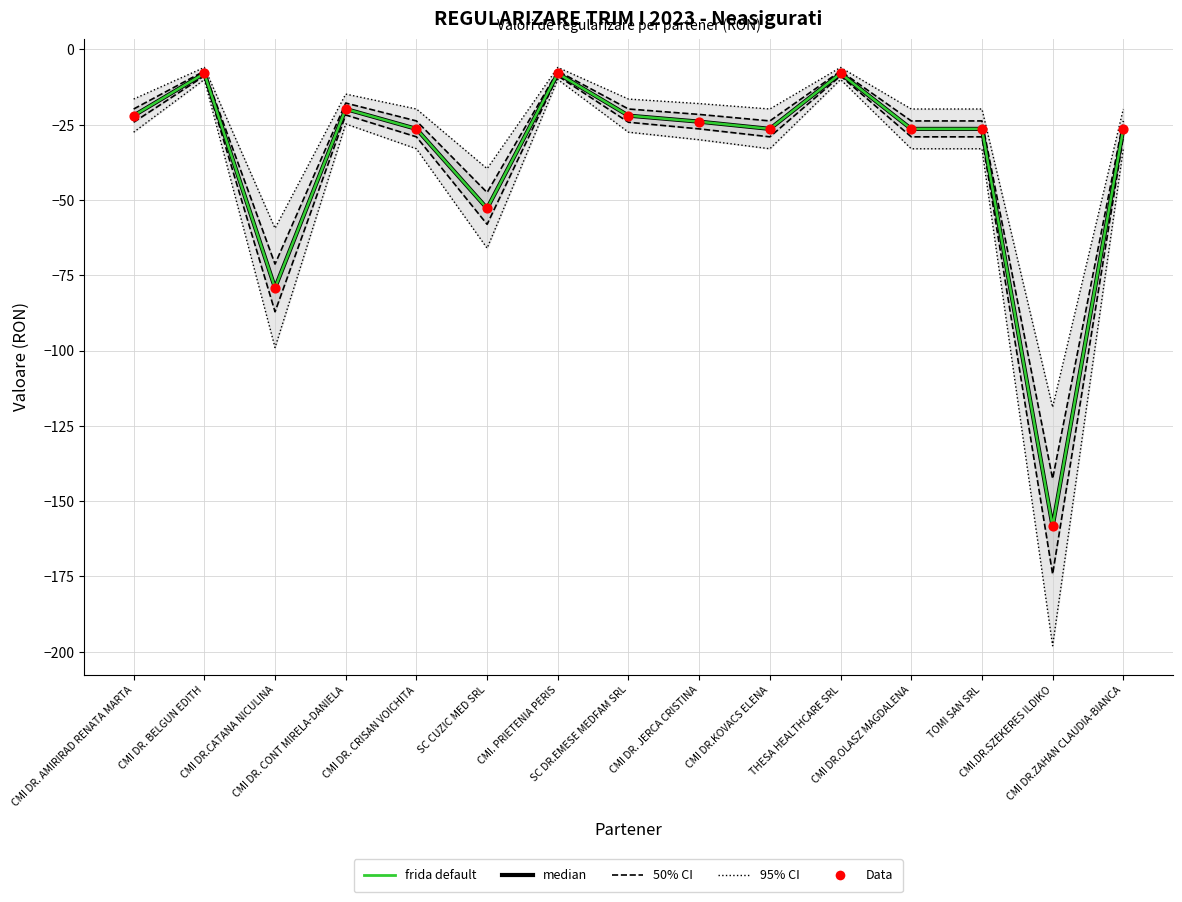

What is the total value across all series at CMI DR. JERCA CRISTINA?

-111.6